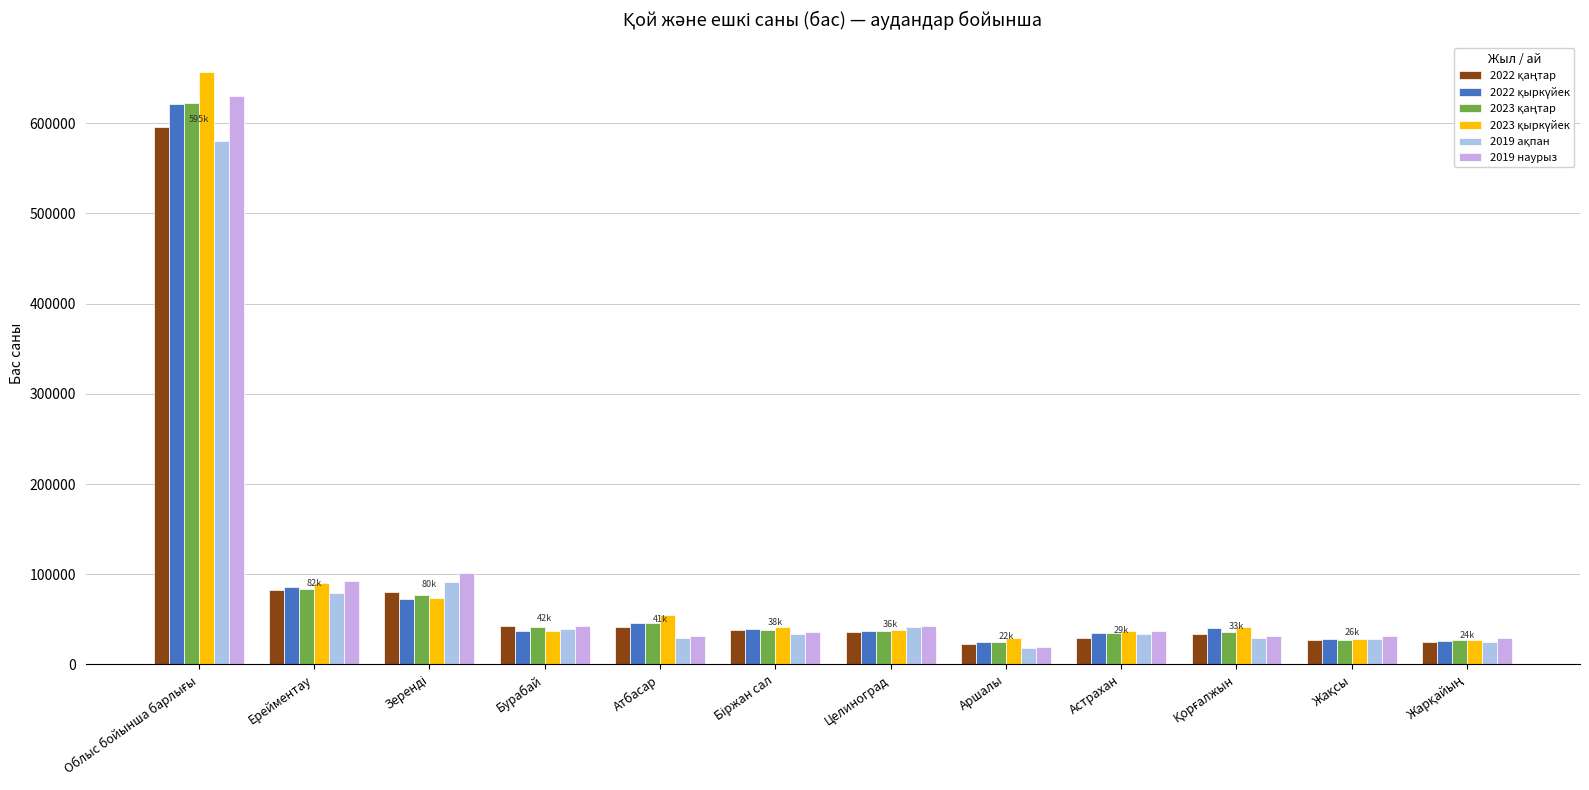

How many distinct data groups are displayed?

6